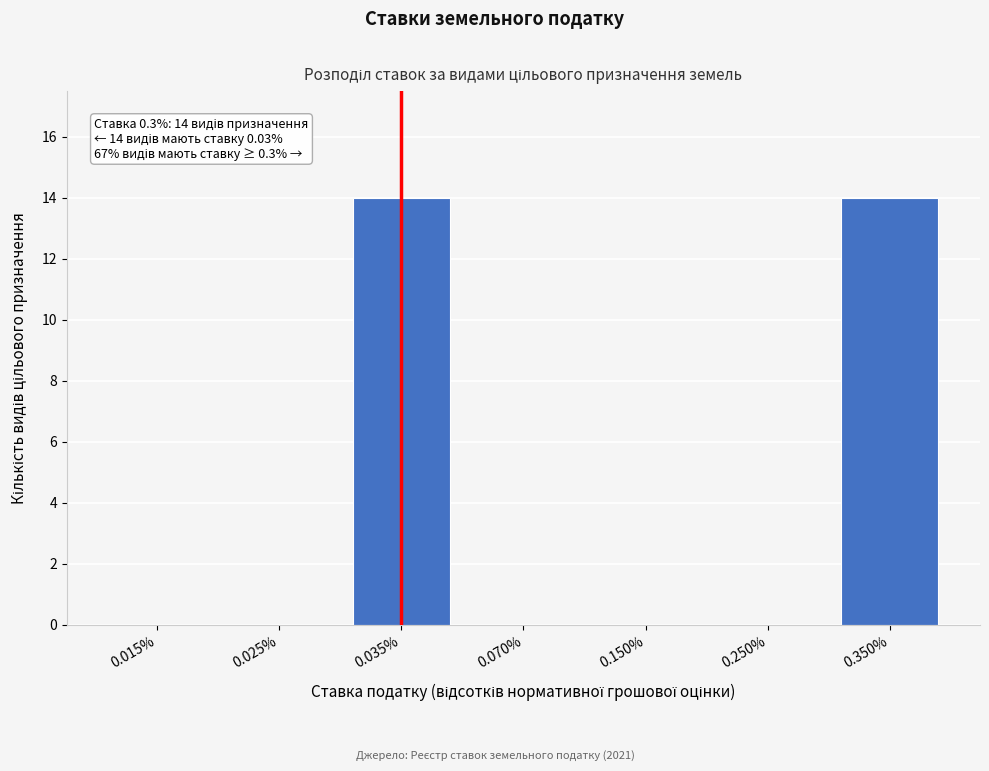

Reading right to left, extract all data points from this chart.

0.350%=14	0.250%=0	0.150%=0	0.070%=0	0.035%=14	0.025%=0	0.015%=0